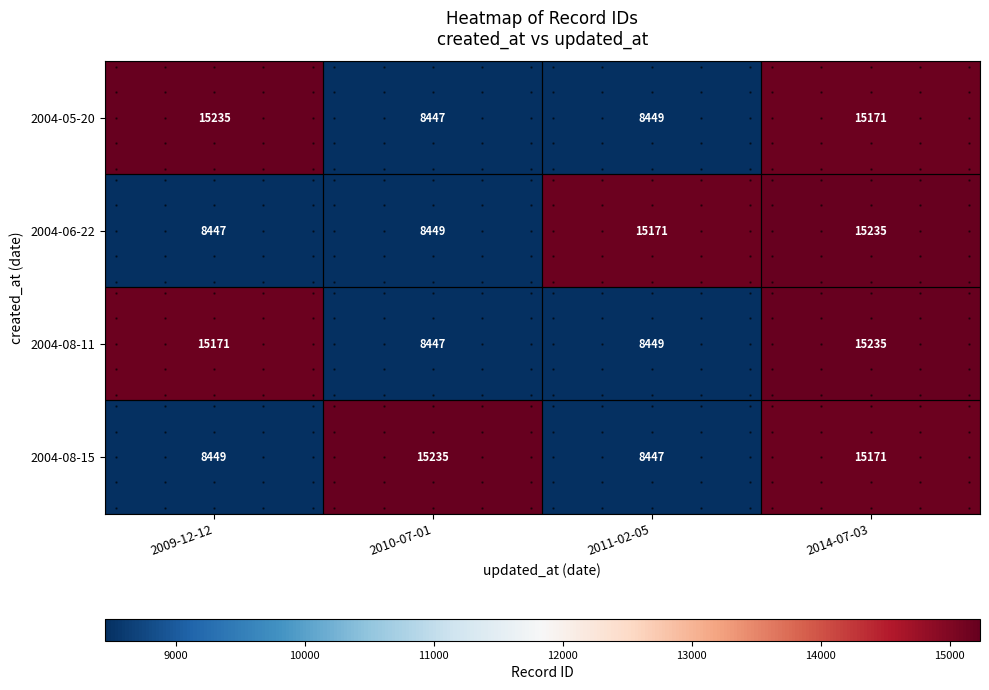

Which category has the lowest value in the 2004-06-22 series?

2009-12-12